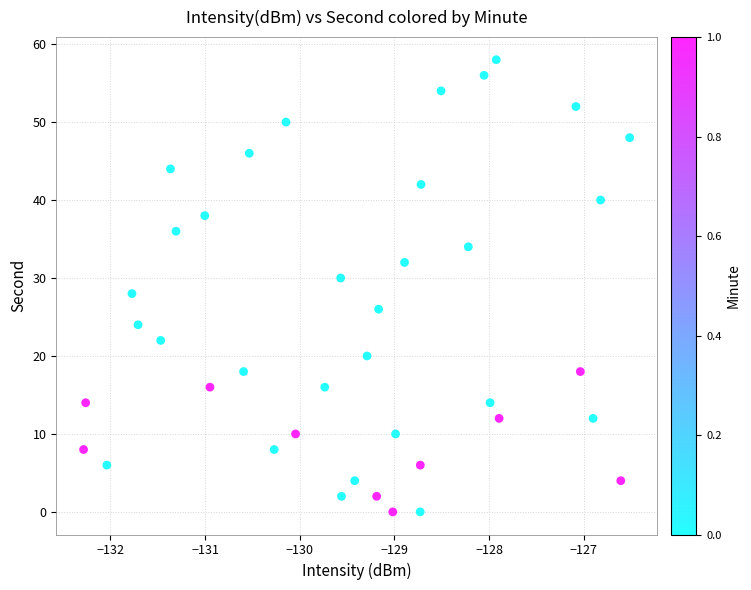

What is the range of Y values (max minus min)?

58